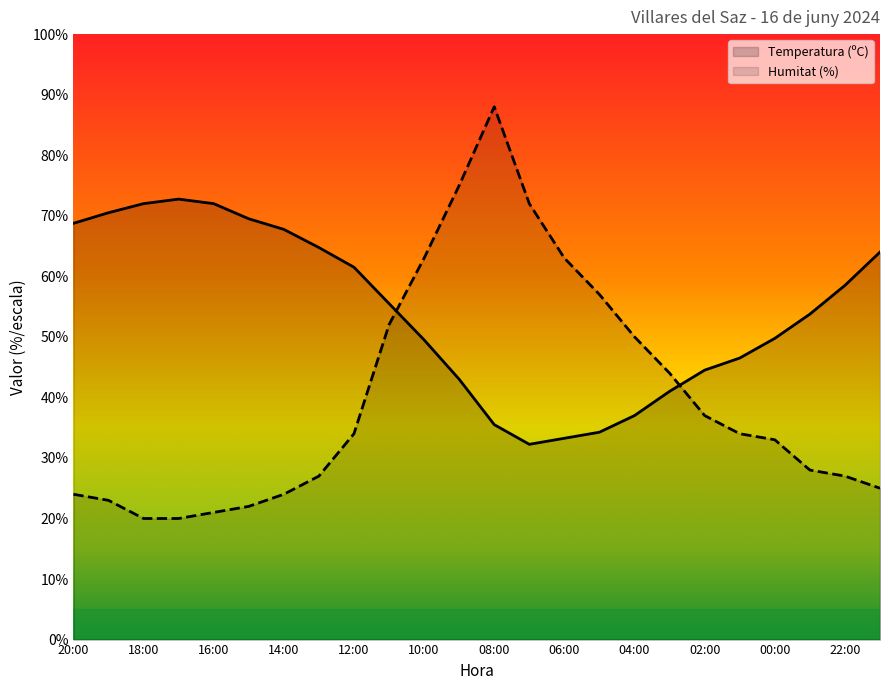

How many intersections are there between Humitat (%) and Temperatura (ºC)?

2